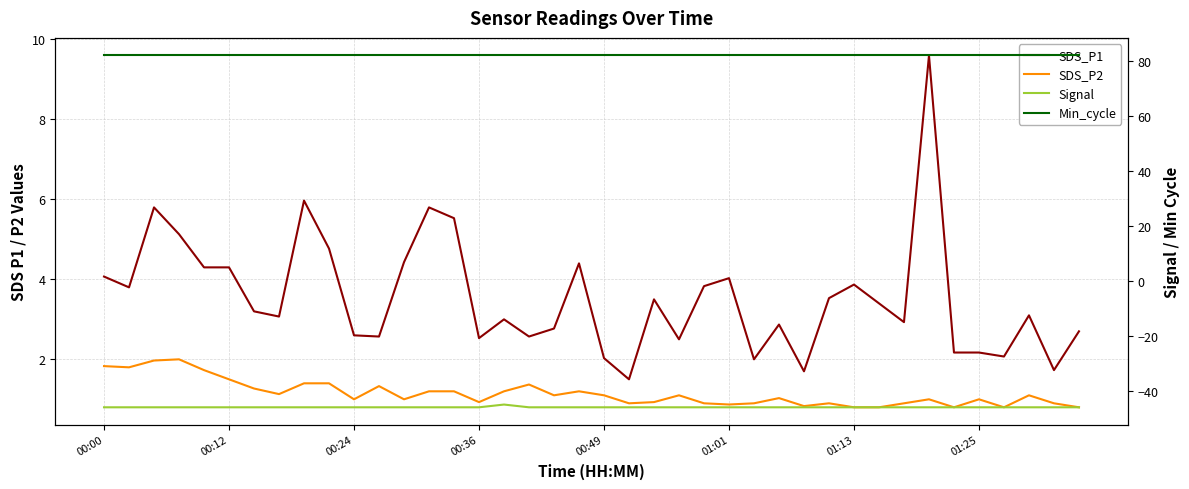

What is the difference between the SDS_P2 values at 38 and 00:00?

0.9